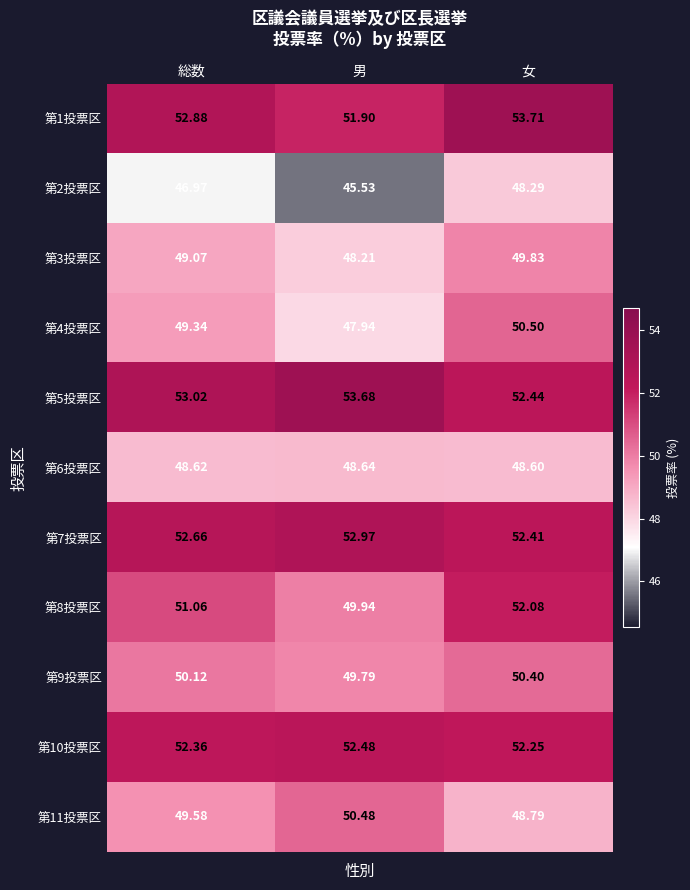

How many distinct data groups are displayed?

11